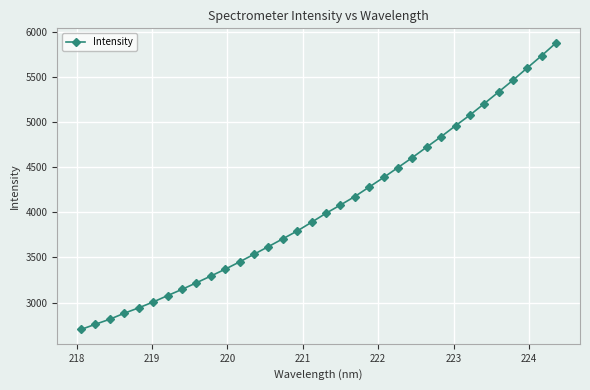

What is the value of the 10th point from the left?

3293.3